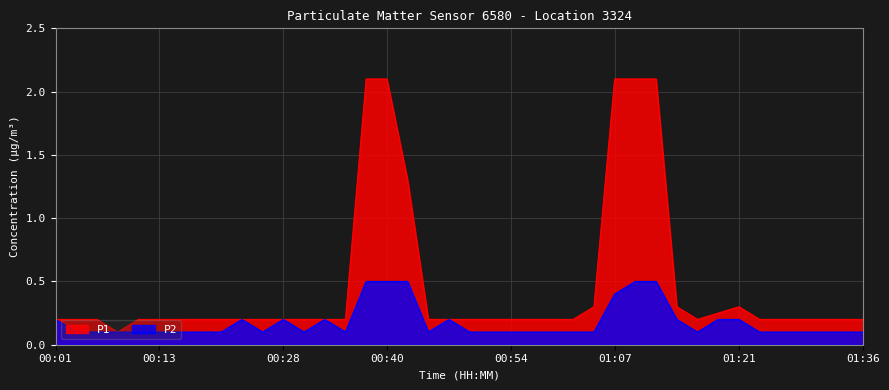

Between 00:08 and 00:20, which series saw the biggest shift?

P1